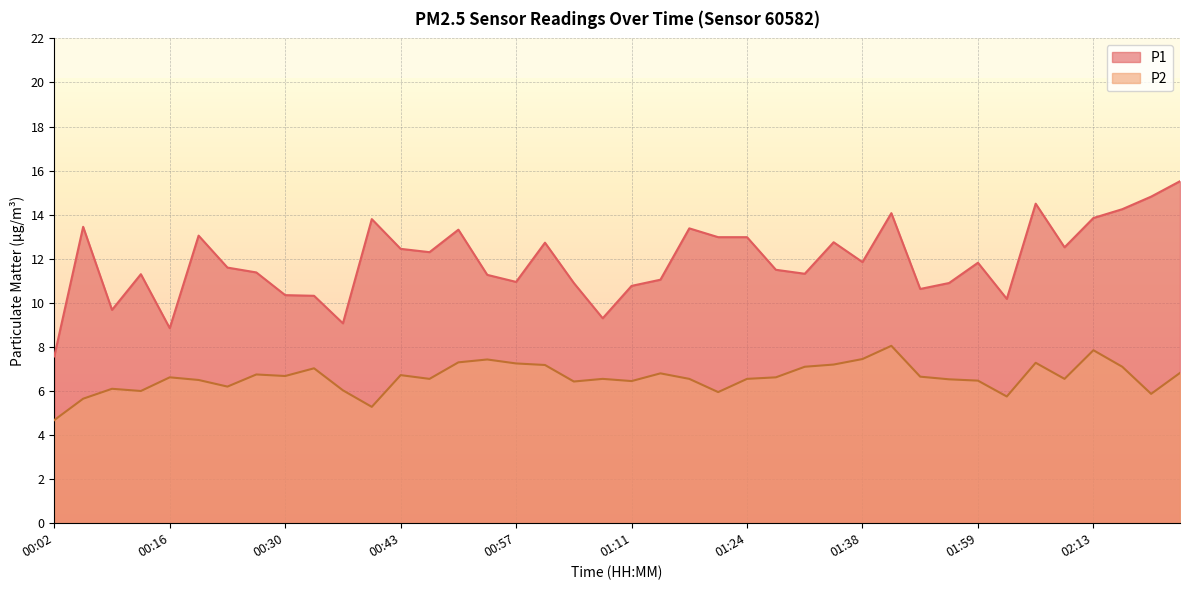

At which category does the chart reach its minimum across all series?

00:02